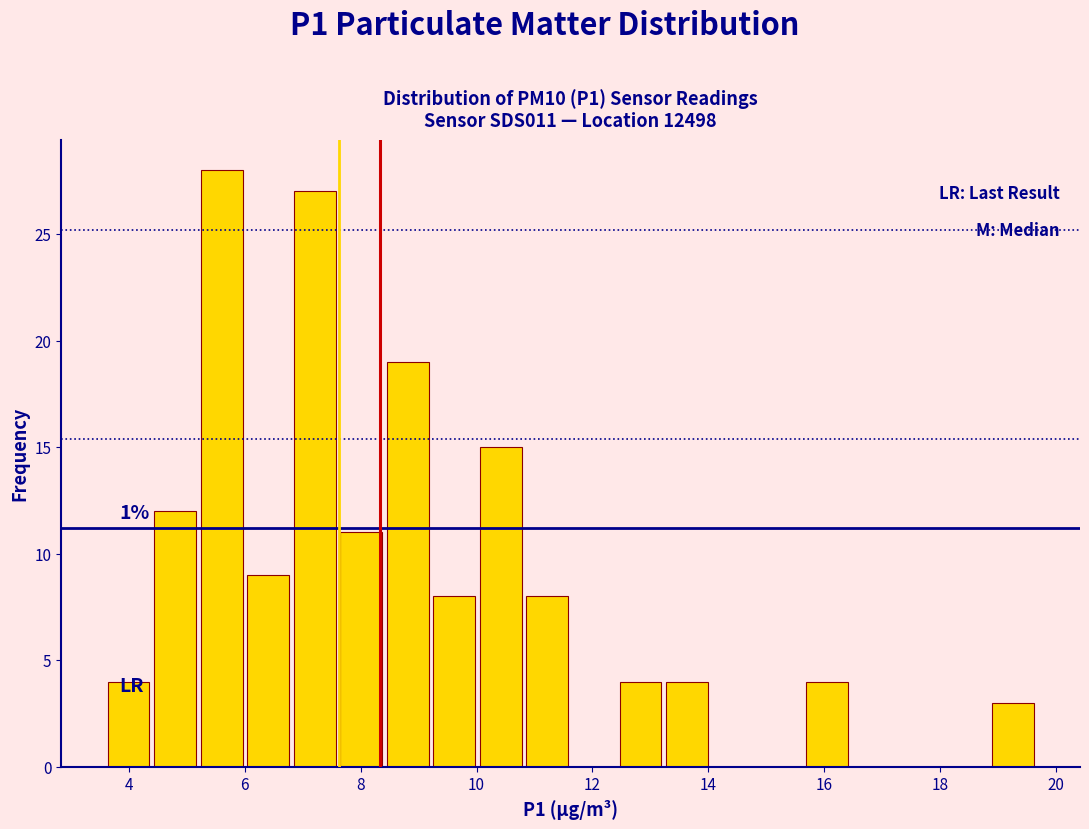

Which range on the x-axis has the tallest bar?

5.2 to 6.0